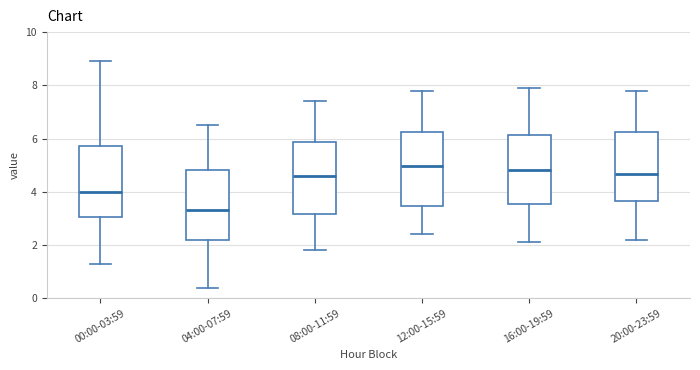

Where does the lower whisker of the box for 16:00-19:59 end on the y-axis? The values are not printed on the chart, so give them approximately, as read against the axis.

2.2